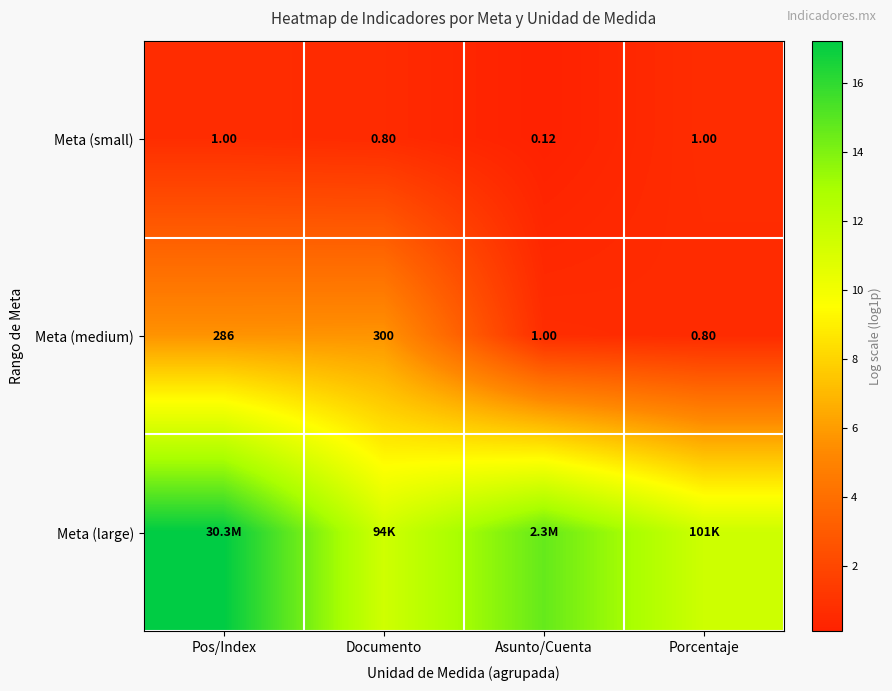

Where is Meta (medium) nearest to the value 150?

Pos/Index